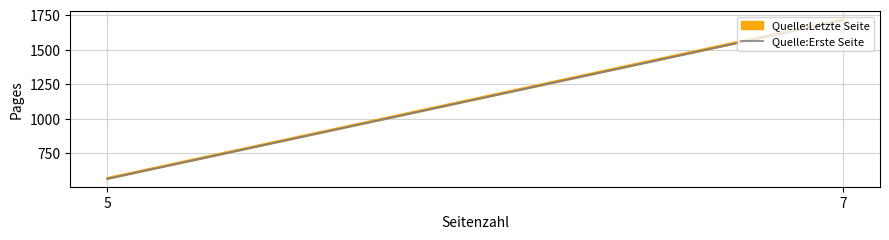

At which category does the chart reach its peak across all series?

7